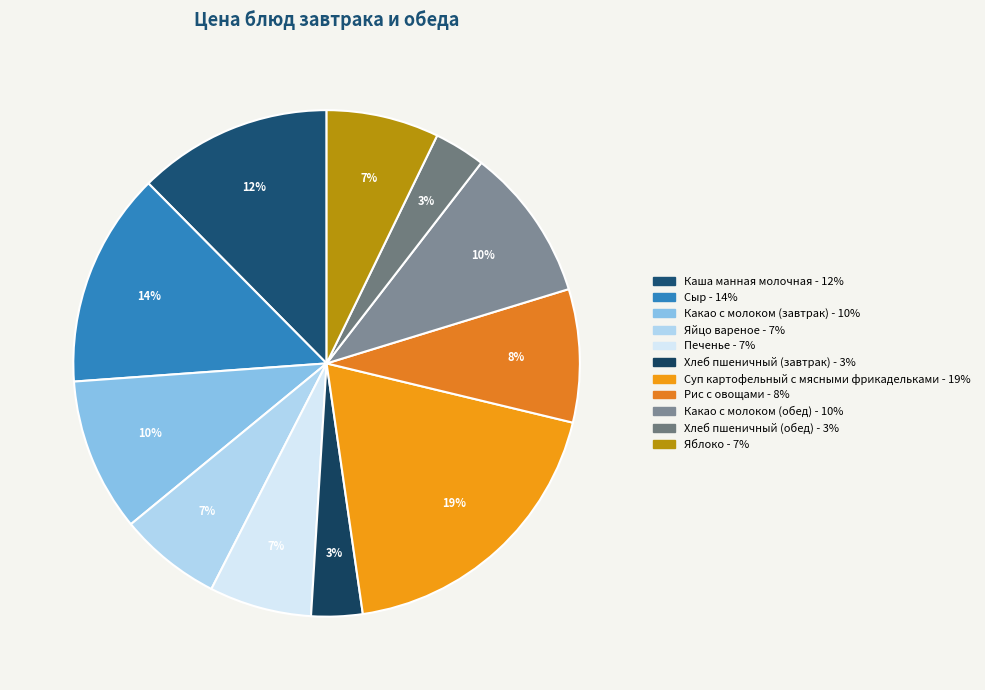

How many segments does this pie chart have?

11